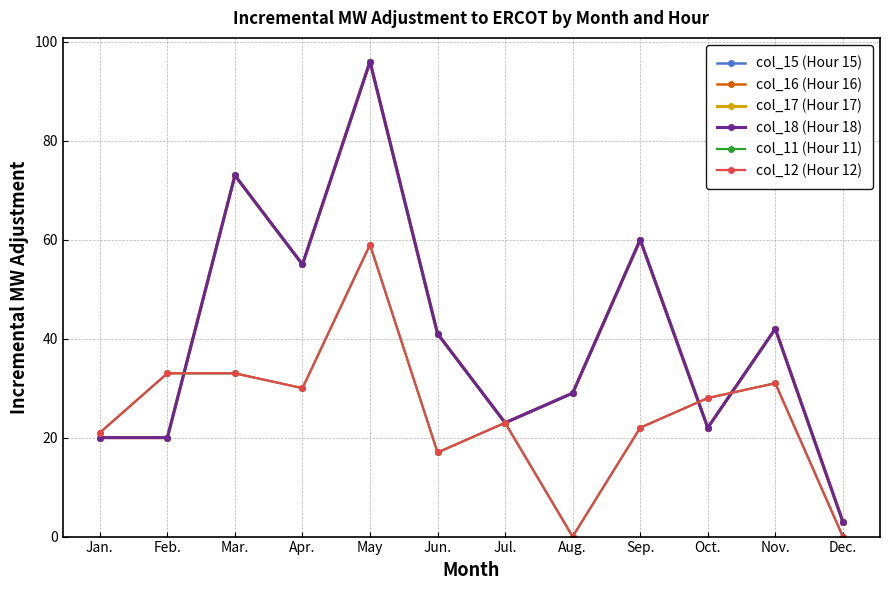

What is the total value across all series at Jun.?

198